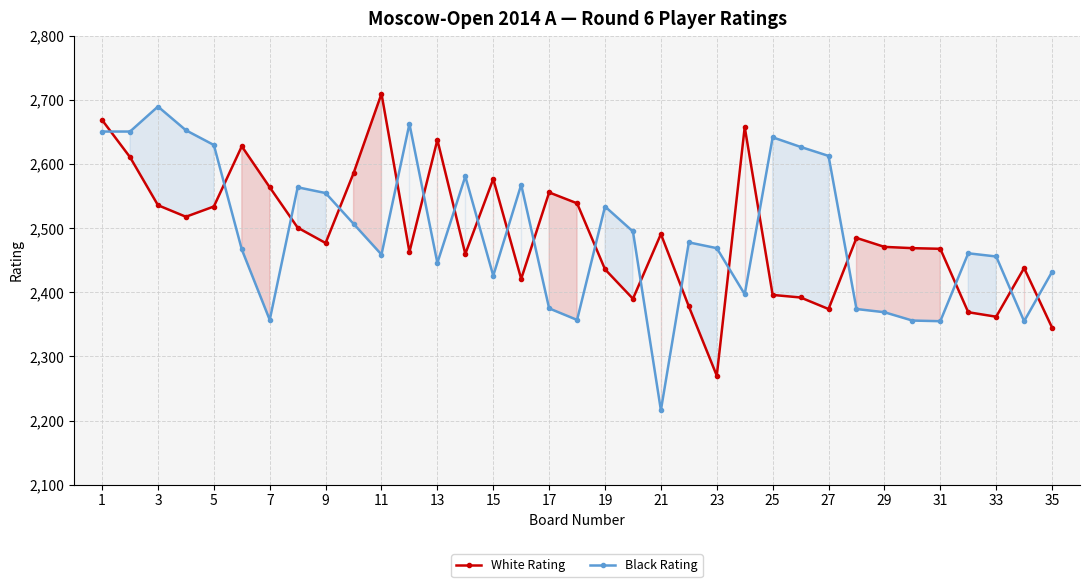

What is the spread (max minus min) of values at 17?

181